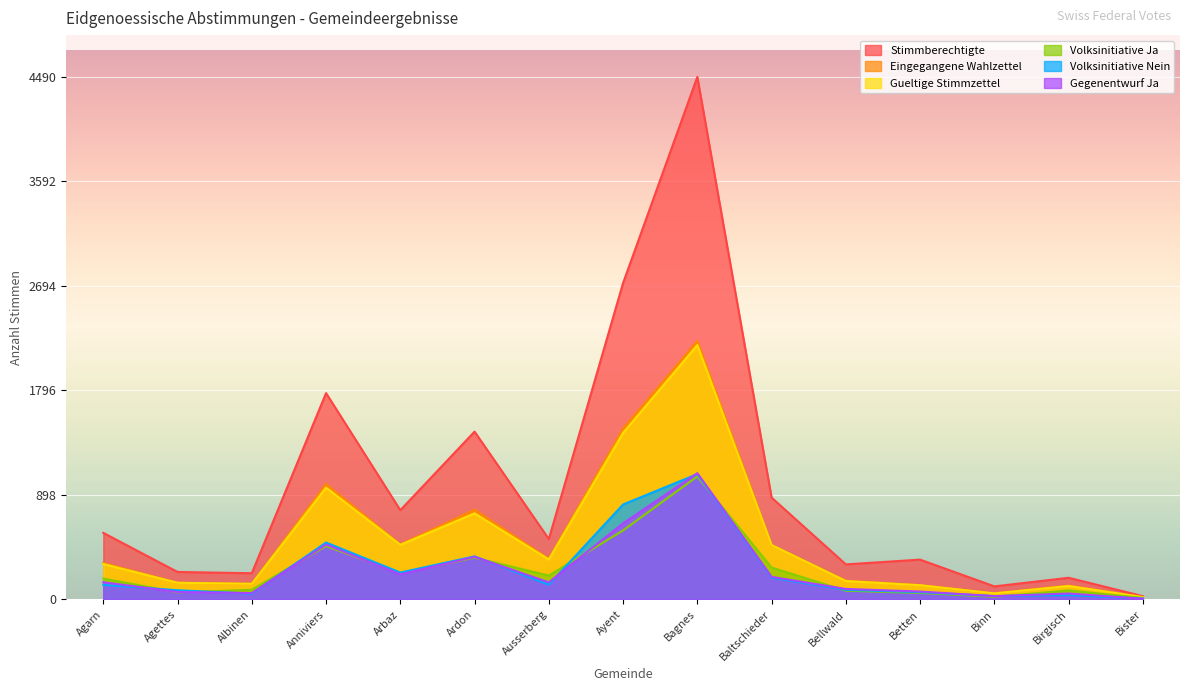

Reading left to right, list all the values displayed in this chart.

Stimmberechtigte: 572	236	225	1773	767	1442	519	2719	4490	875	301	342	112	186	28
Eingegangene Wahlzettel: 313	143	134	992	473	771	349	1468	2221	468	161	123	52	119	20
Gueltige Stimmzettel: 304	143	134	961	469	740	343	1431	2186	467	158	122	52	115	20
Volksinitiative Ja: 179	61	83	459	225	359	205	593	1057	274	75	56	23	77	13
Volksinitiative Nein: 125	79	49	489	231	370	127	816	1077	187	82	62	29	37	7
Gegenentwurf Ja: 148	64	55	472	215	366	147	654	1085	194	90	68	28	51	6